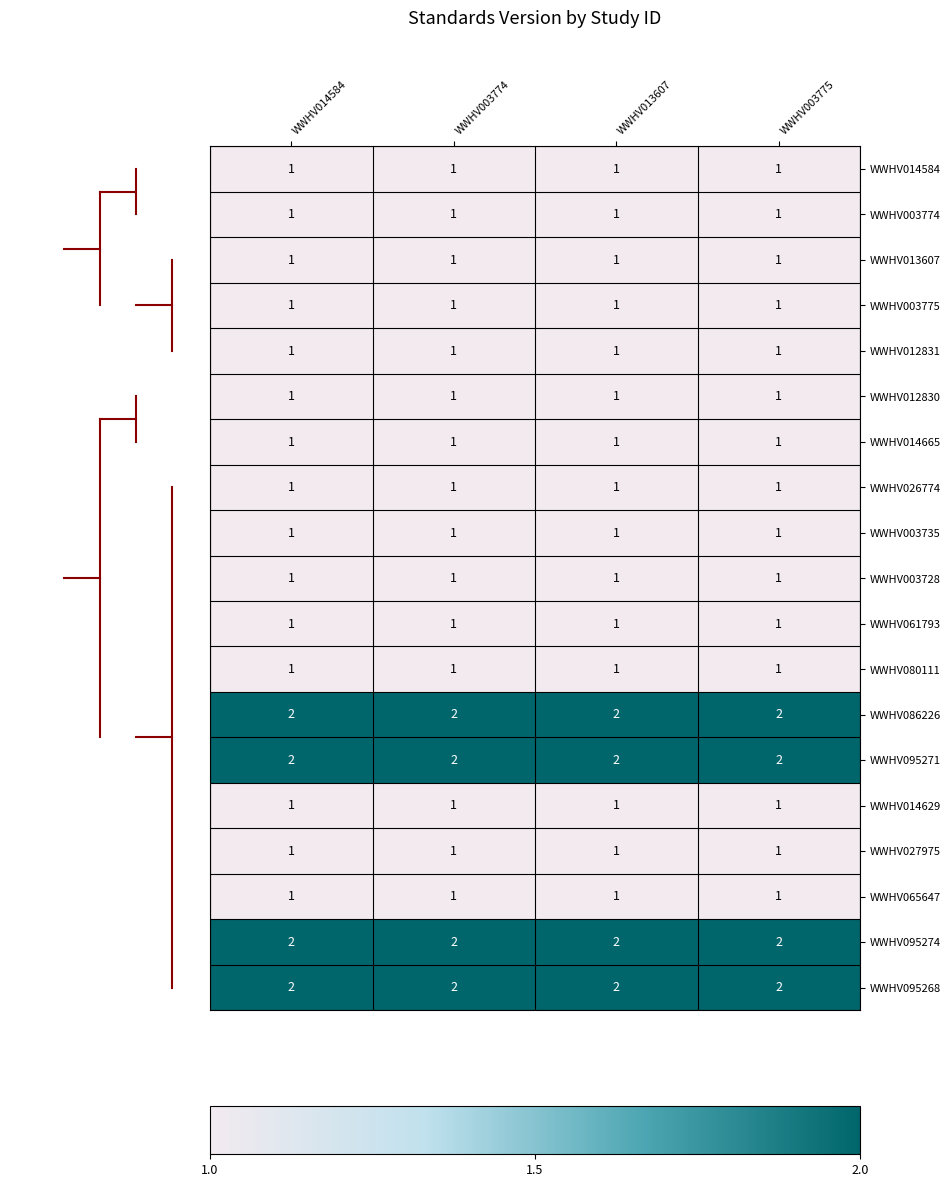

How many series are shown in this chart?

19